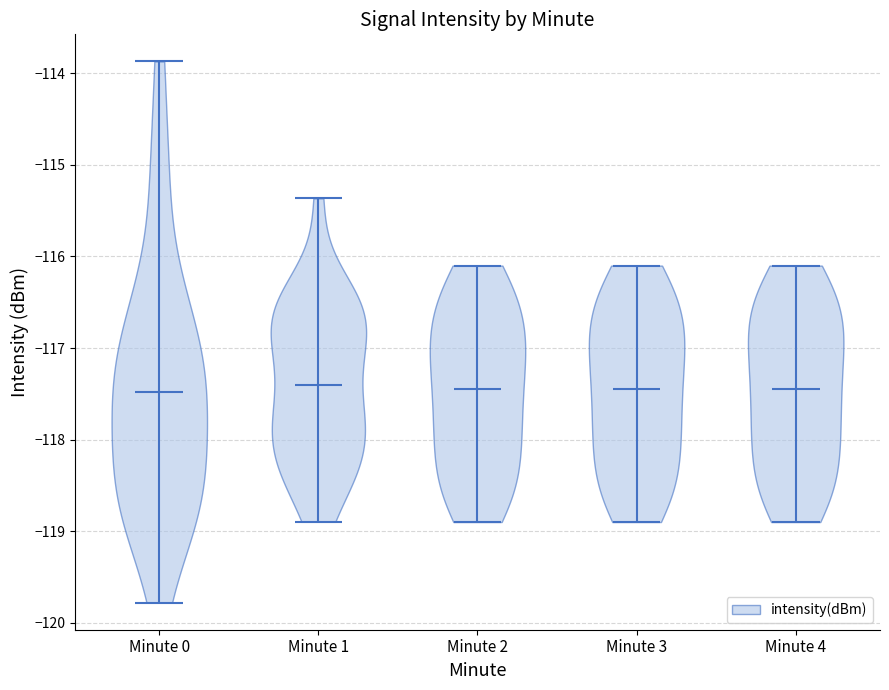

Reading left to right, read every violin against the y-axis: where its median line is, and the lowest and highest points it reaches. The values are not printed on the chart, so give them approximately, as read against the axis.

Minute 0: median line -117.5, lowest point -119.8, highest point -113.9
Minute 1: median line -117.4, lowest point -118.9, highest point -115.4
Minute 2: median line -117.4, lowest point -118.9, highest point -116.1
Minute 3: median line -117.4, lowest point -118.9, highest point -116.1
Minute 4: median line -117.4, lowest point -118.9, highest point -116.1